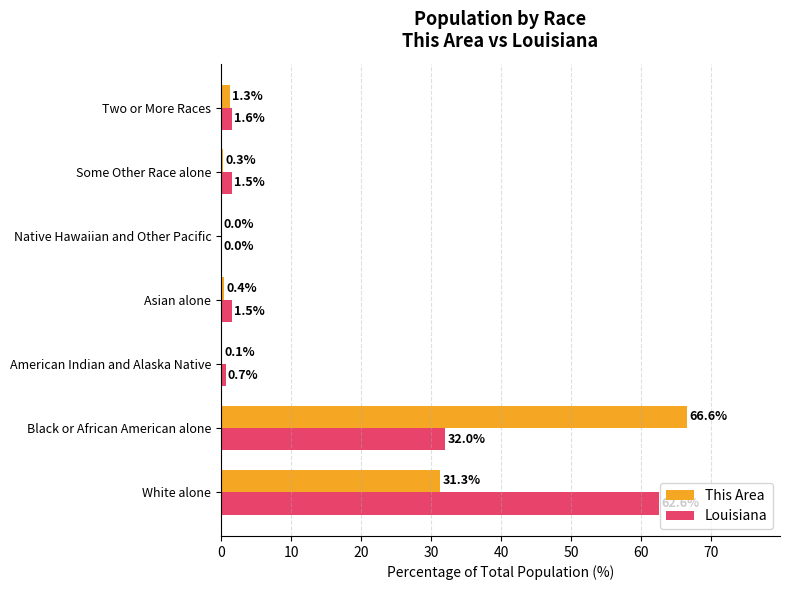

What is the sum of all This Area values?

100.0